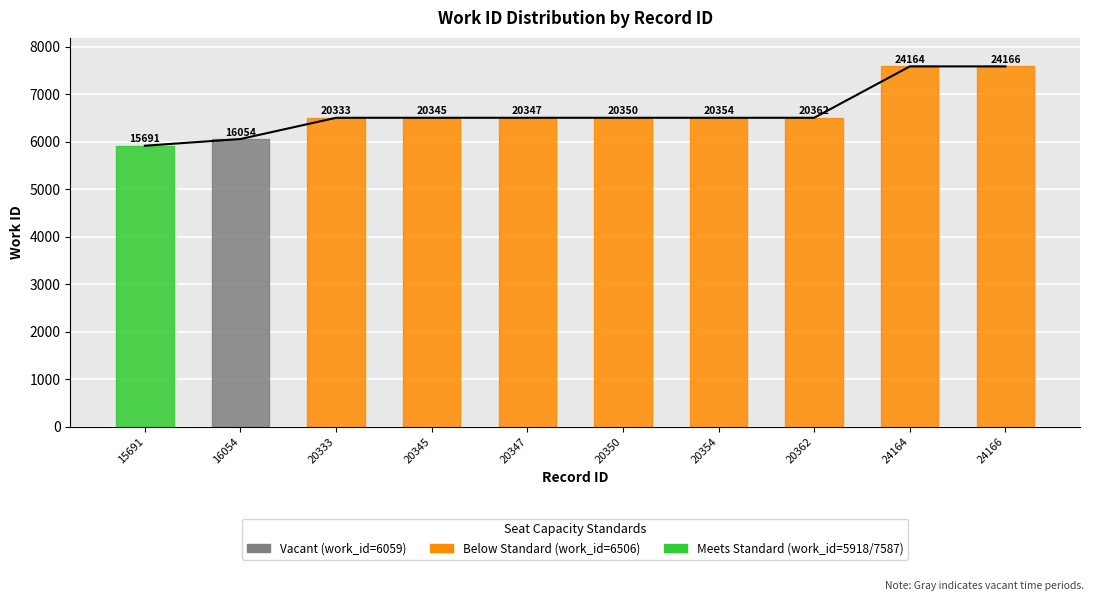

What is the change in value from 16054 to 20345?

+447